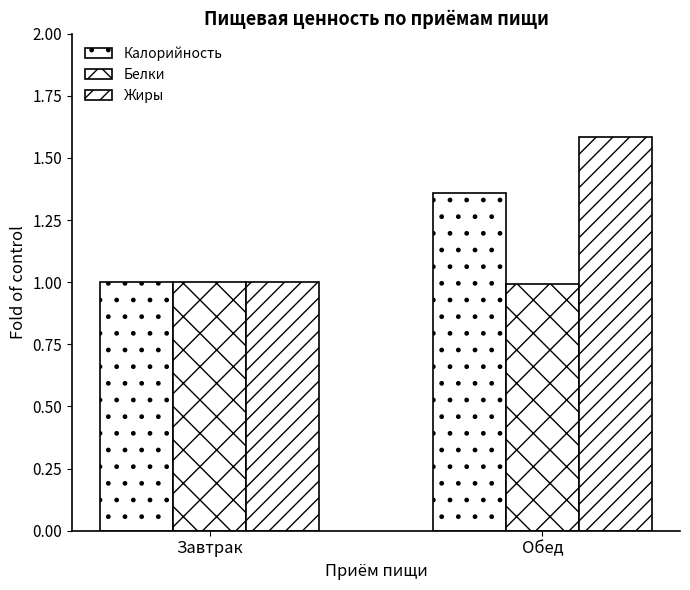

Which has a higher value, Обед or Завтрак?

Обед